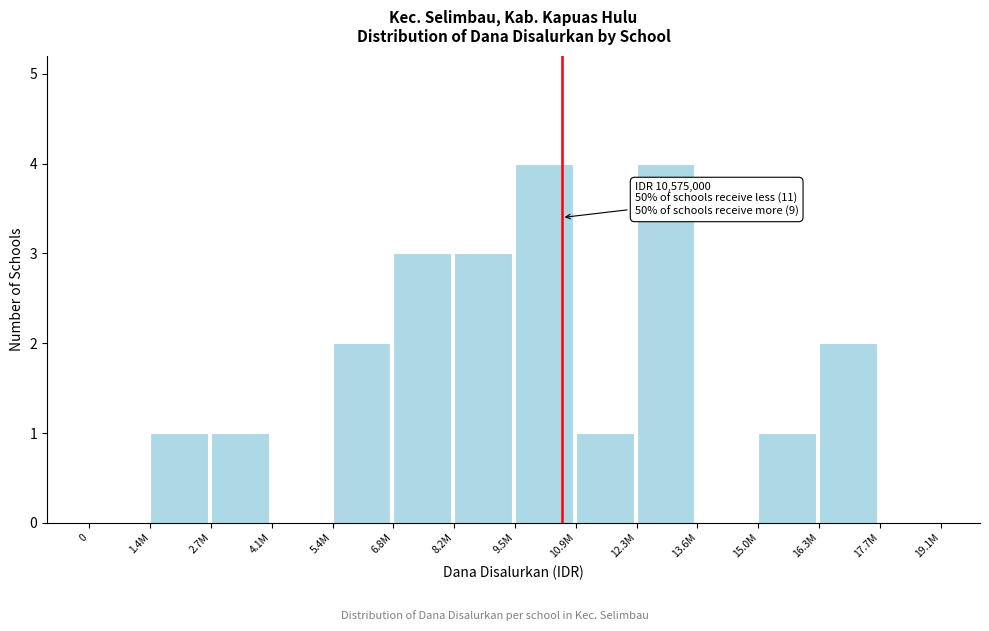

Reading left to right, what are all the values shown in this chart?

0=0	1.4M=1	2.7M=1	4.1M=0	5.4M=2	6.8M=3	8.2M=3	9.5M=4	10.9M=1	12.3M=4	13.6M=0	15.0M=1	16.3M=2	17.7M=0